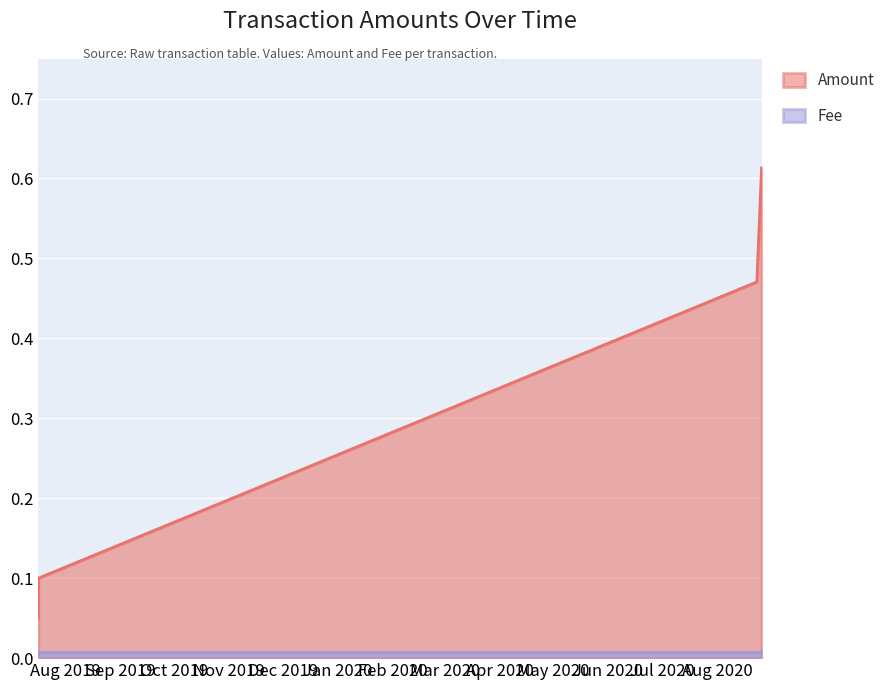

True or false: the data shows 0.4 at 2020-08-25 23:28:40.

False